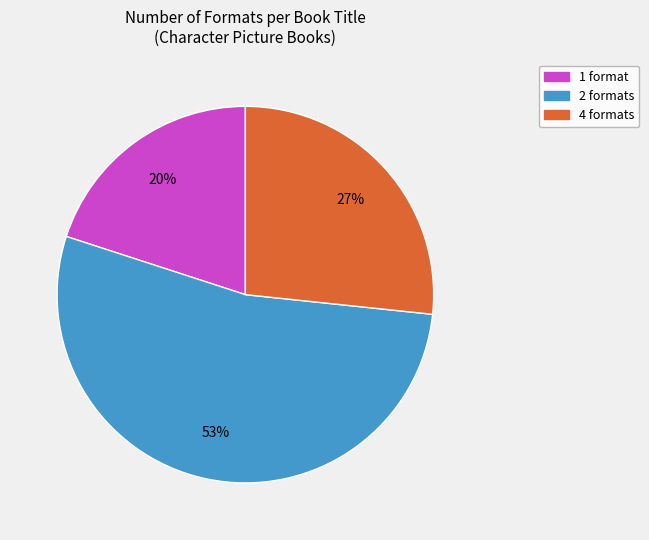

To the nearest percent, what is the difference between the largest and smallest slice percentages?

33%